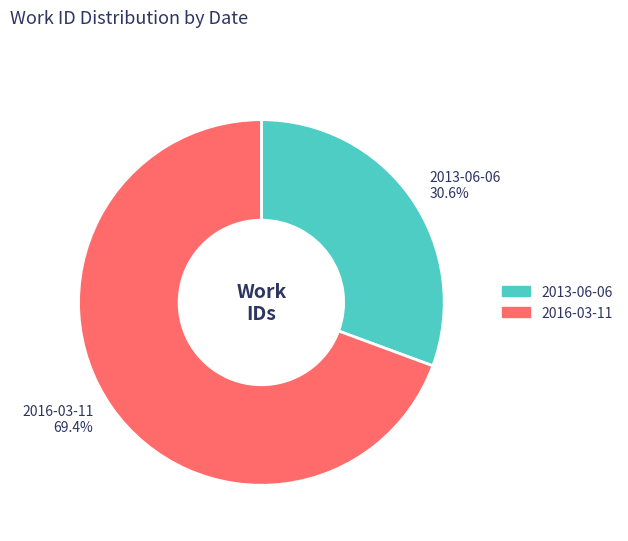

What is the smallest slice in the pie chart?

2013-06-06